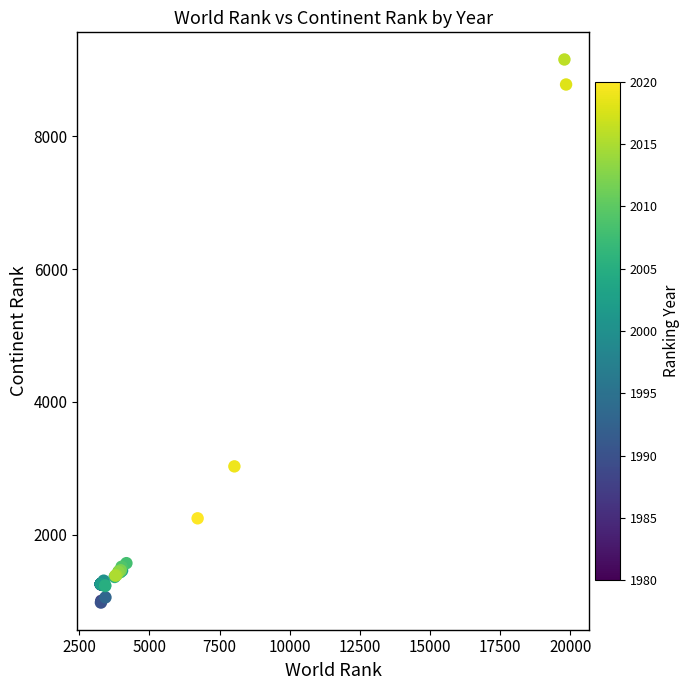

What Y value in the scatter plot is closest to 5067?

3027